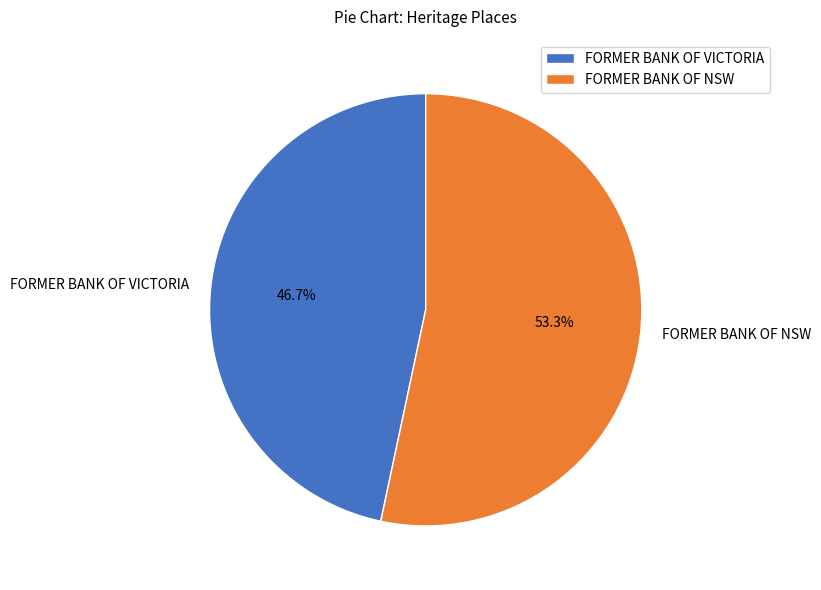

What percentage is NOT represented by FORMER BANK OF VICTORIA?

53.3%